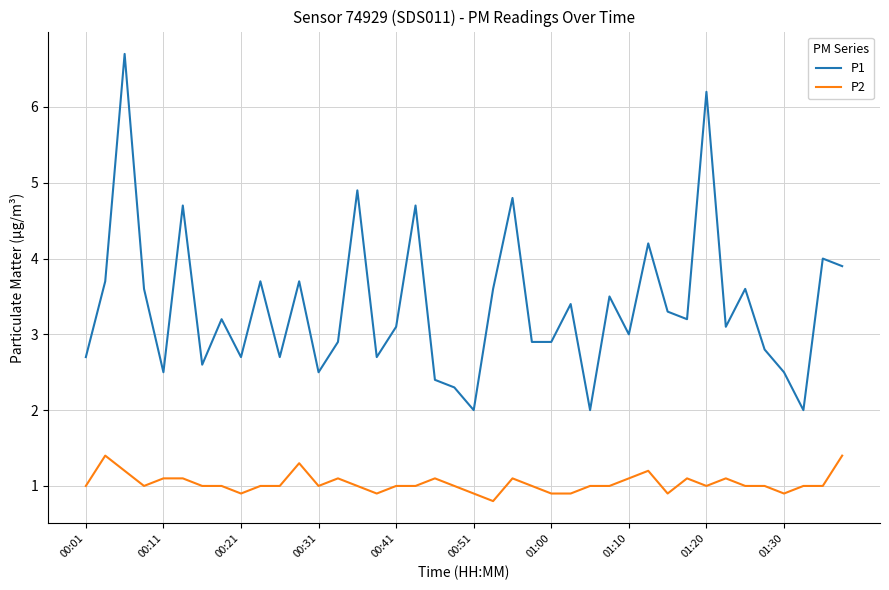

What are all the series names shown in the legend?

P1, P2